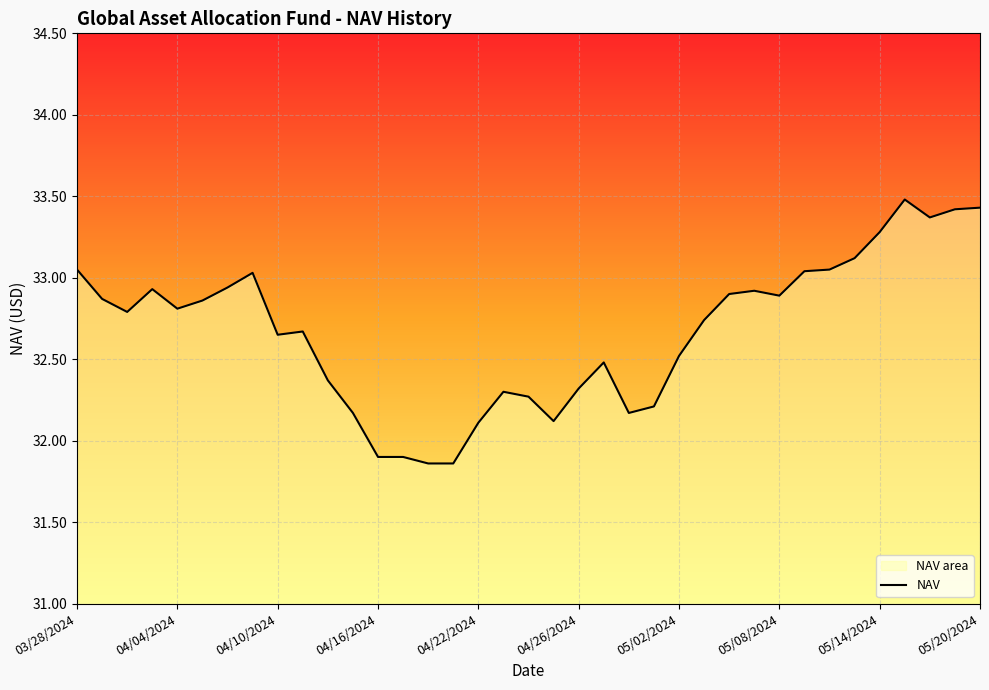

What is the greatest value displayed?

33.5